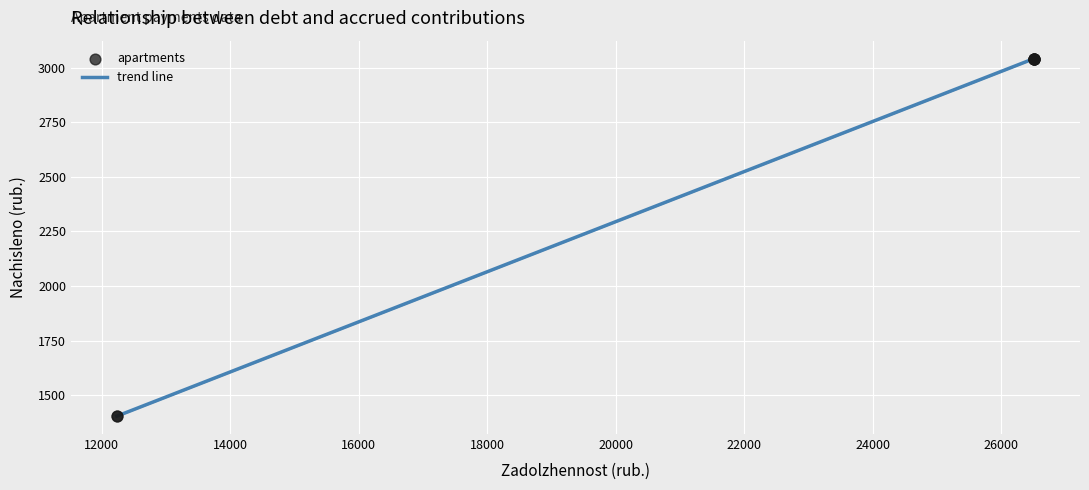

What is the maximum value shown in the chart?

3042.0